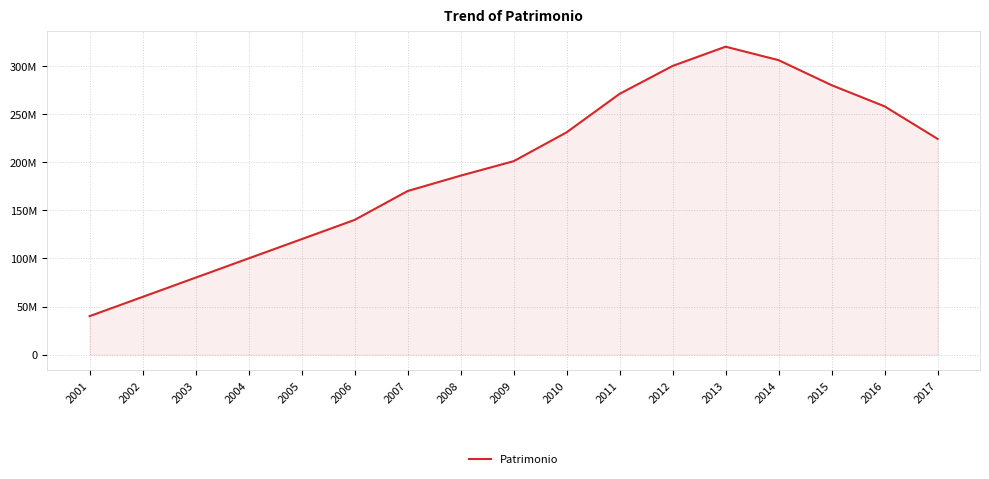

Rank the categories by value from lowest to highest.

2001, 2002, 2003, 2004, 2005, 2006, 2007, 2008, 2009, 2017, 2010, 2016, 2011, 2015, 2012, 2014, 2013